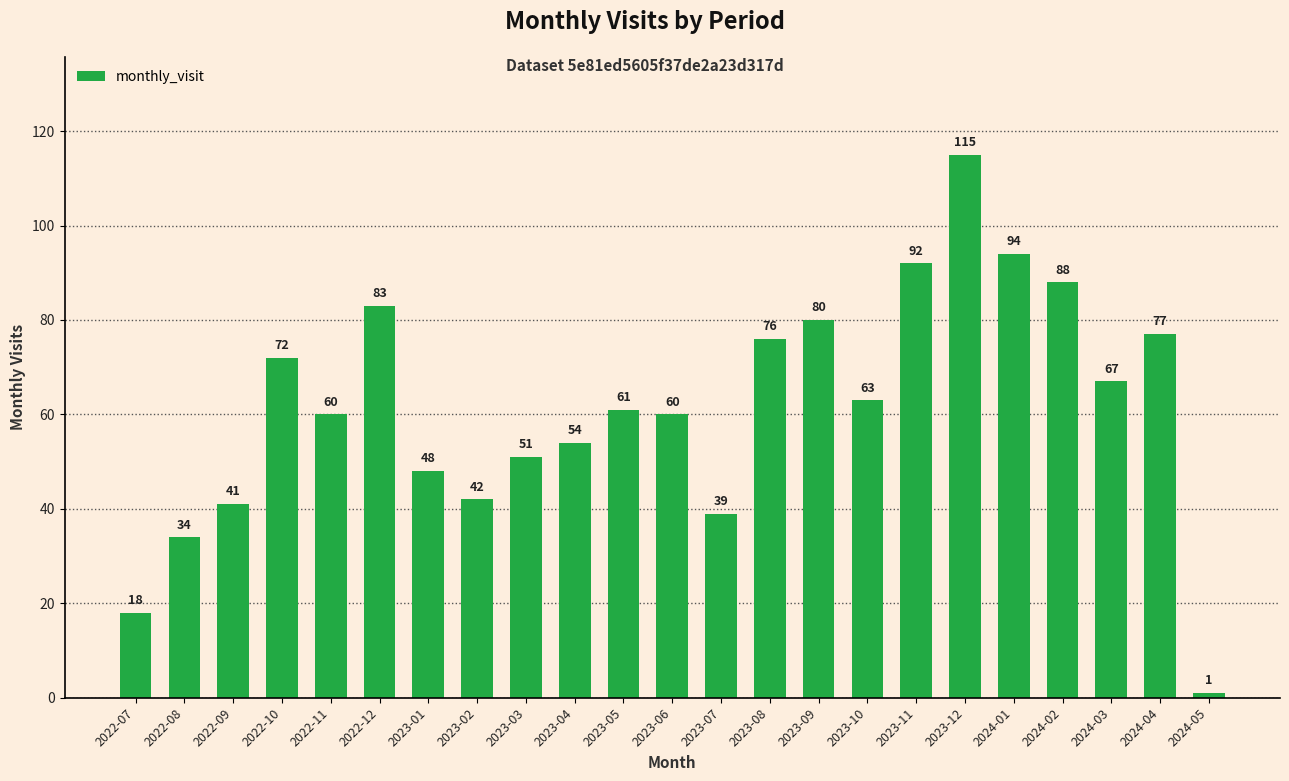

What value does the data have at 2024-05?

1